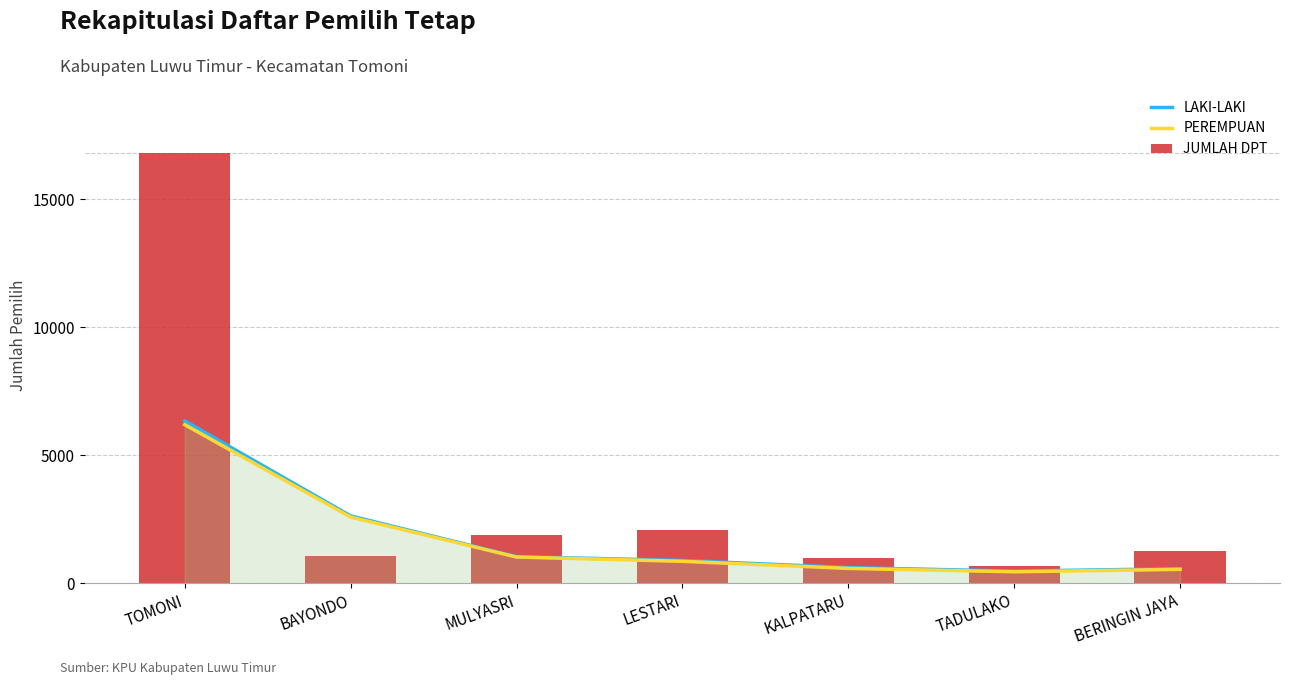

What is the total value across all series at TADULAKO?

1597